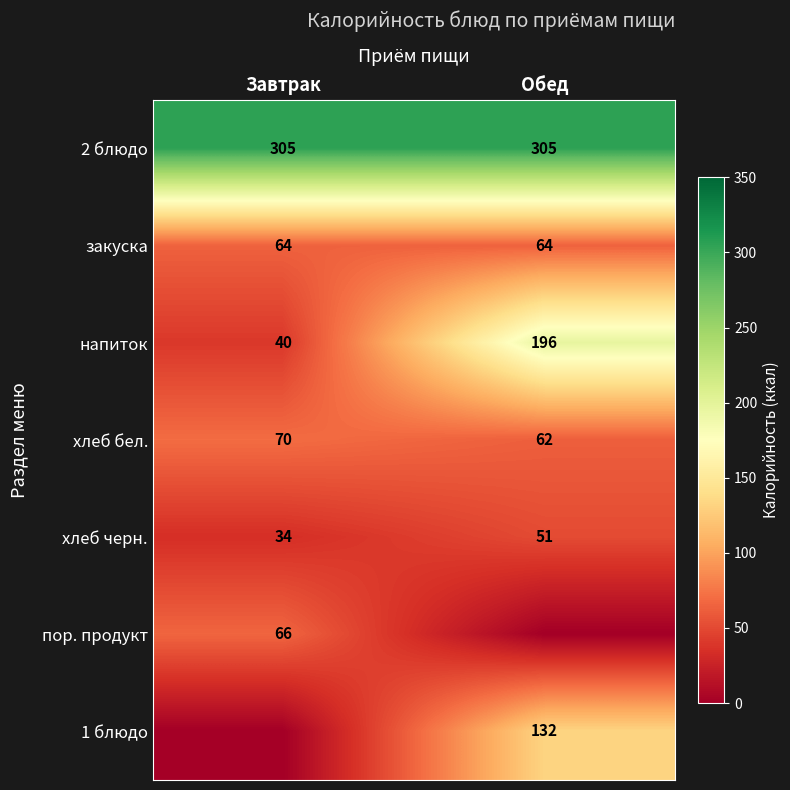

What is the maximum value for закуска?

64